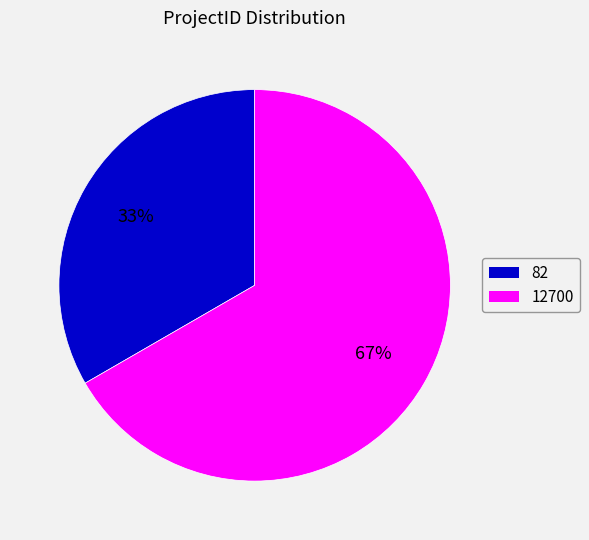

Is there any slice that represents more than half of the pie?

Yes